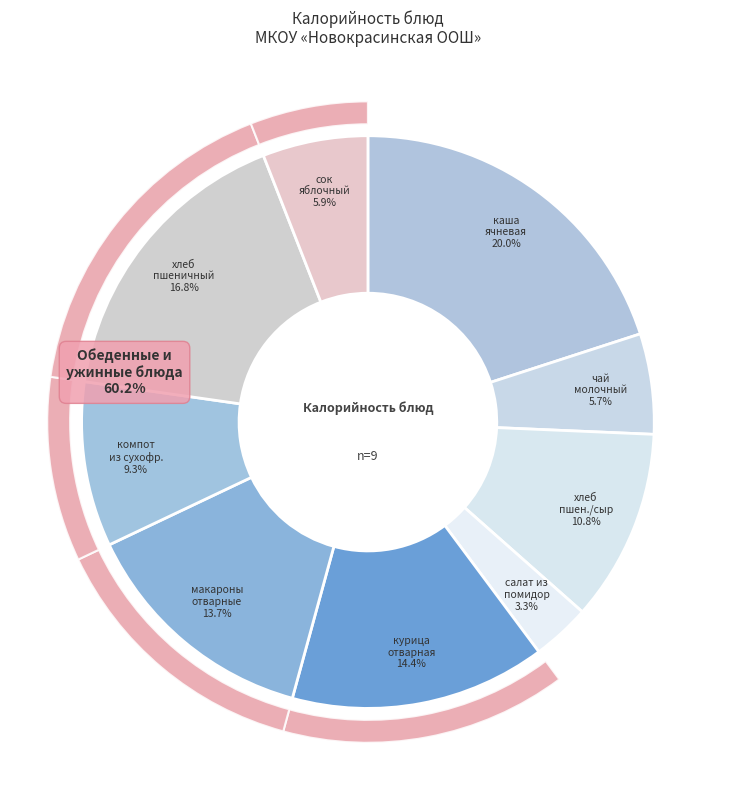

To the nearest percent, what is the difference between the курица отварная and хлеб пшеничный slice percentages?

2%